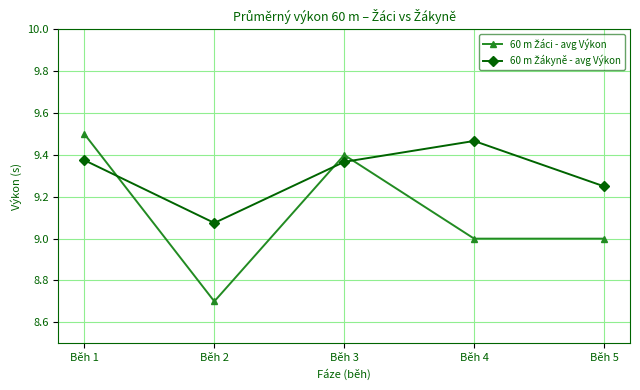

Which label corresponds to the smallest value in the chart?

Běh 2